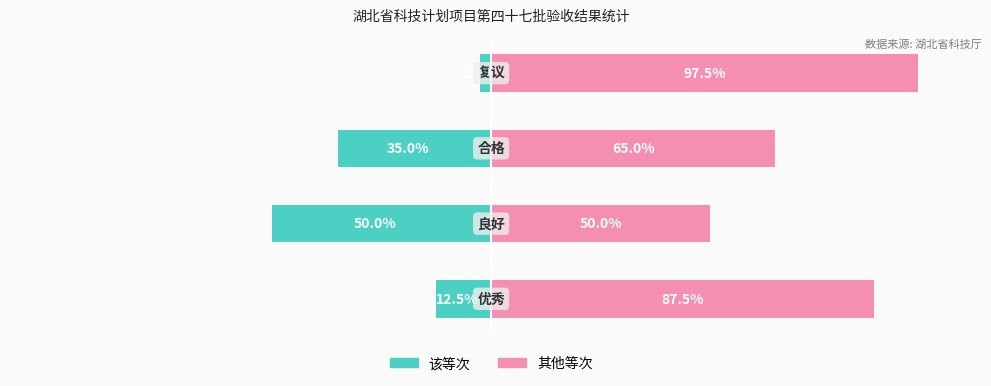

Is it true that 该等次占比 equals -23.6 at 1?

False